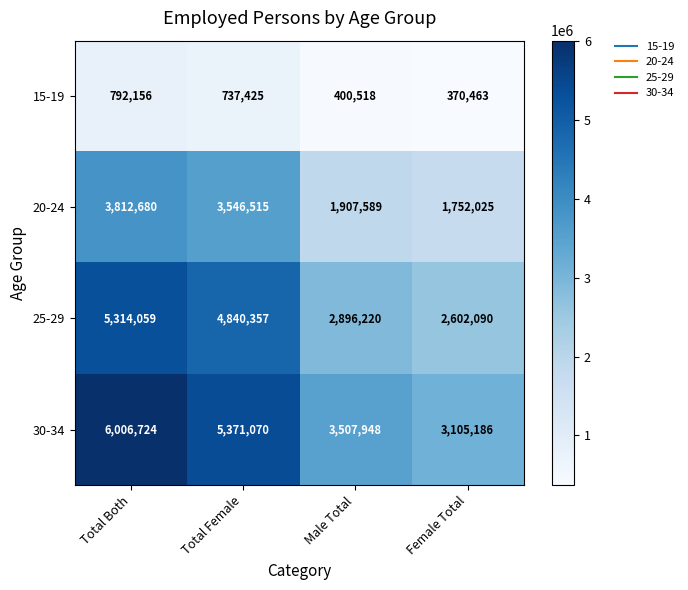

List the series in order of their peak value, highest first.

30-34, 25-29, 20-24, 15-19